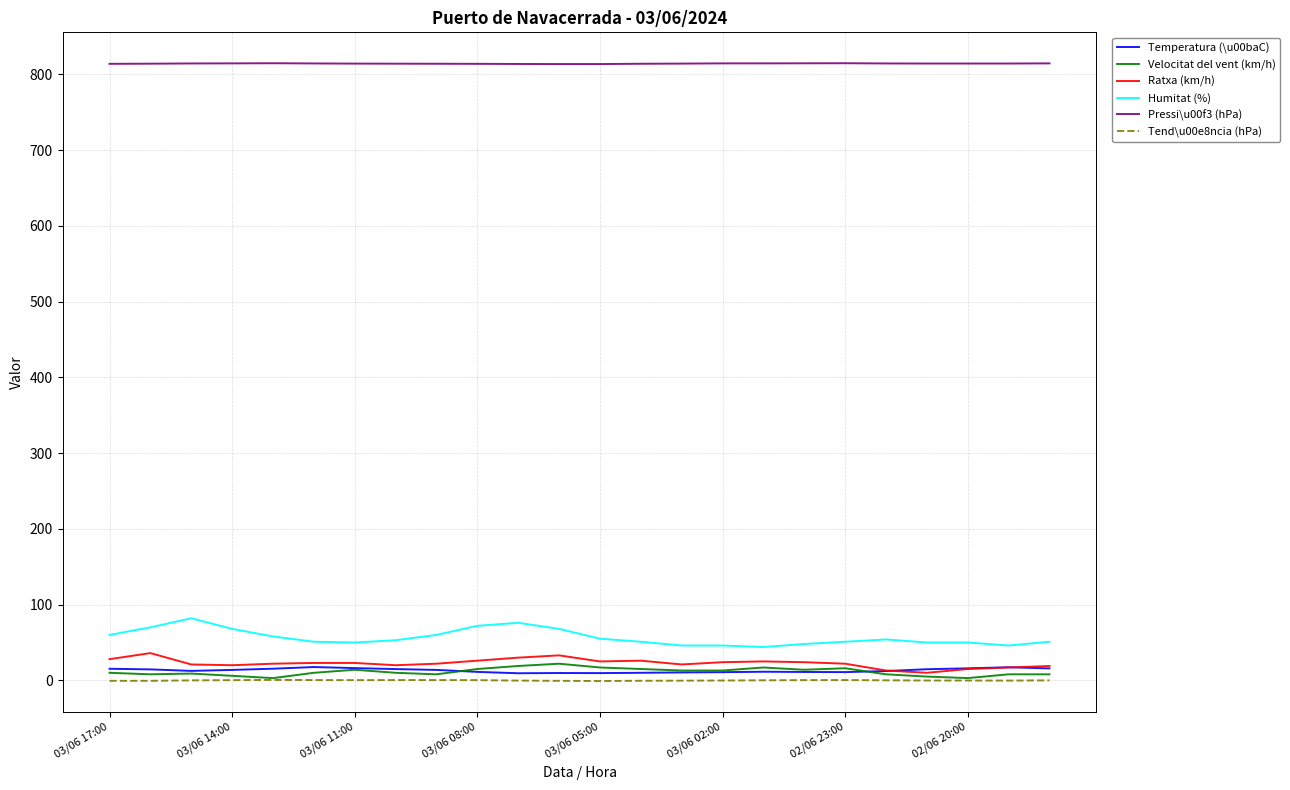

How many distinct data groups are displayed?

6